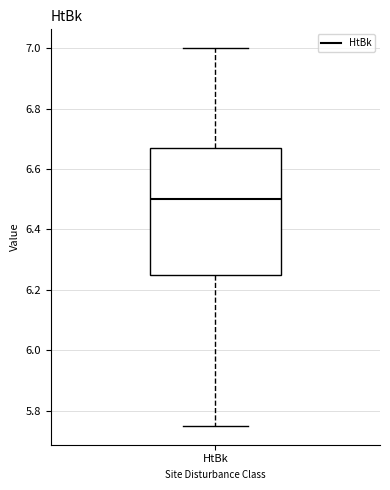

Where does the upper whisker of the box for HtBk end on the y-axis? The values are not printed on the chart, so give them approximately, as read against the axis.

7.00